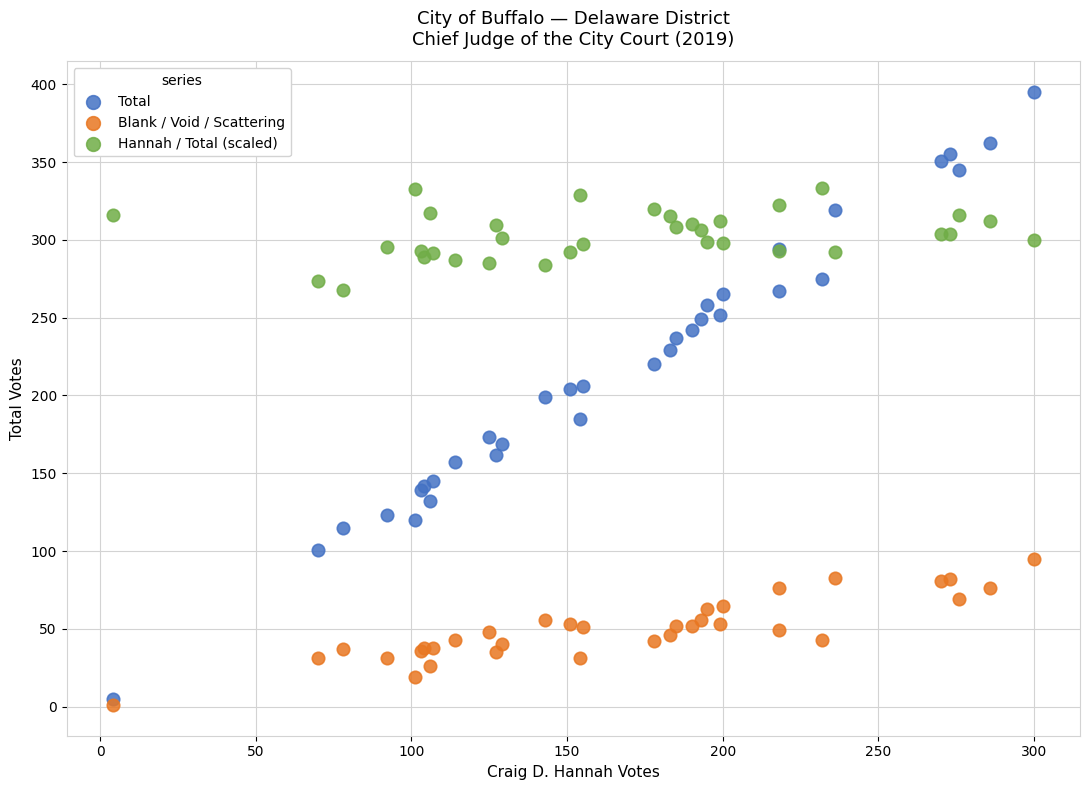

What are all the series names shown in the legend?

Total, Blank / Void / Scattering, Hannah / Total (scaled)